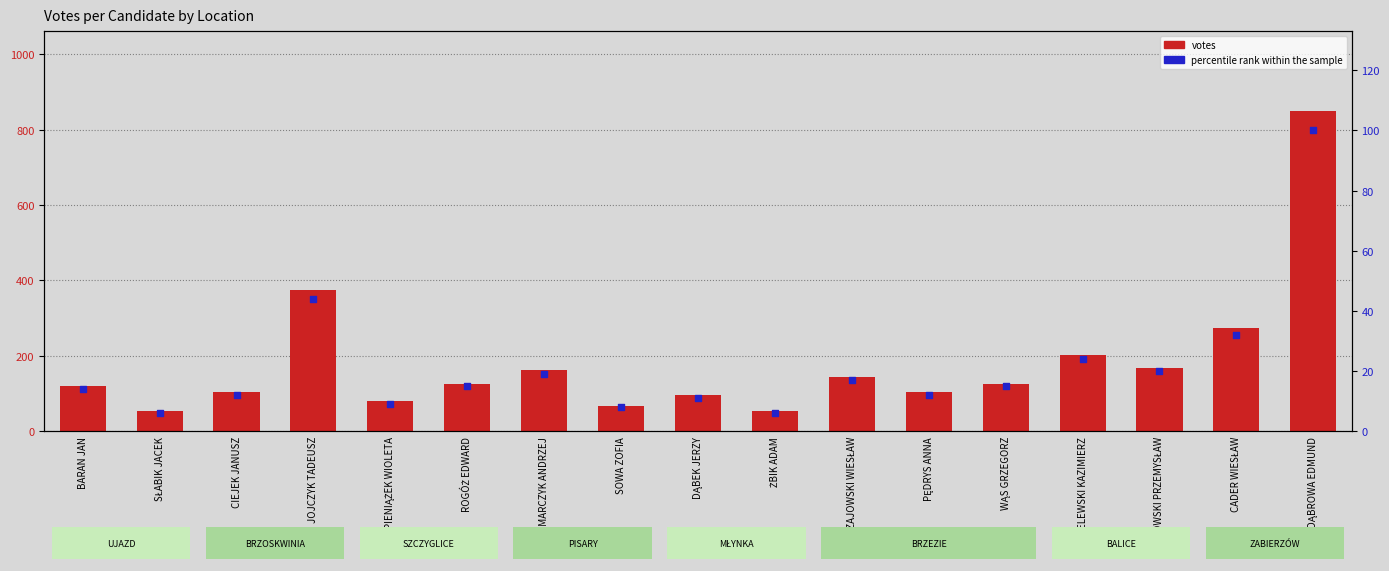

What are all the series names shown in the legend?

votes, percentile rank within the sample